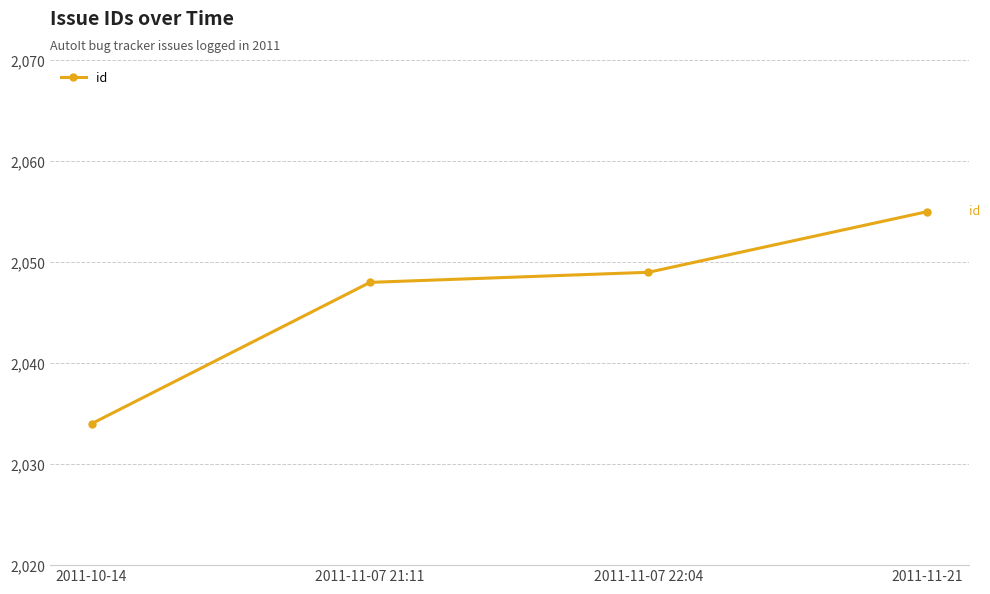

Where is the data nearest to the value 2044?

2011-11-07 21:11